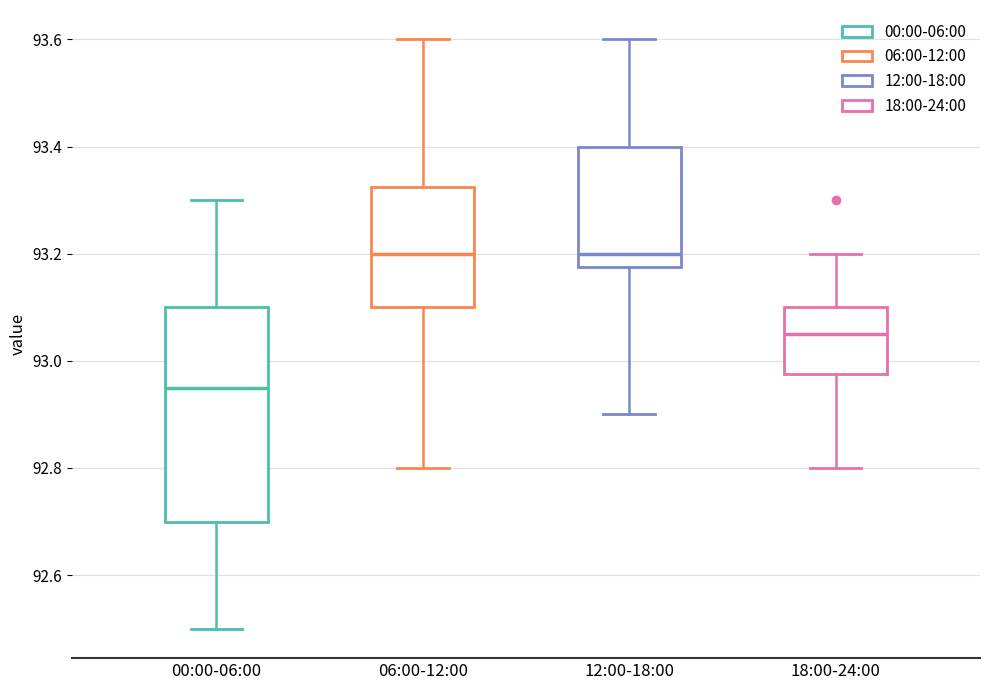

Reading left to right, read every box against the y-axis: the position of its median line, the range the box covers, and the ends of its whiskers. The values are not printed on the chart, so give them approximately, as read against the axis.

00:00-06:00: median 92.96, box 92.70 to 93.10, whiskers 92.50 to 93.30
06:00-12:00: median 93.20, box 93.10 to 93.32, whiskers 92.80 to 93.60
12:00-18:00: median 93.20, box 93.18 to 93.40, whiskers 92.90 to 93.60
18:00-24:00: median 93.06, box 92.98 to 93.10, whiskers 92.80 to 93.20